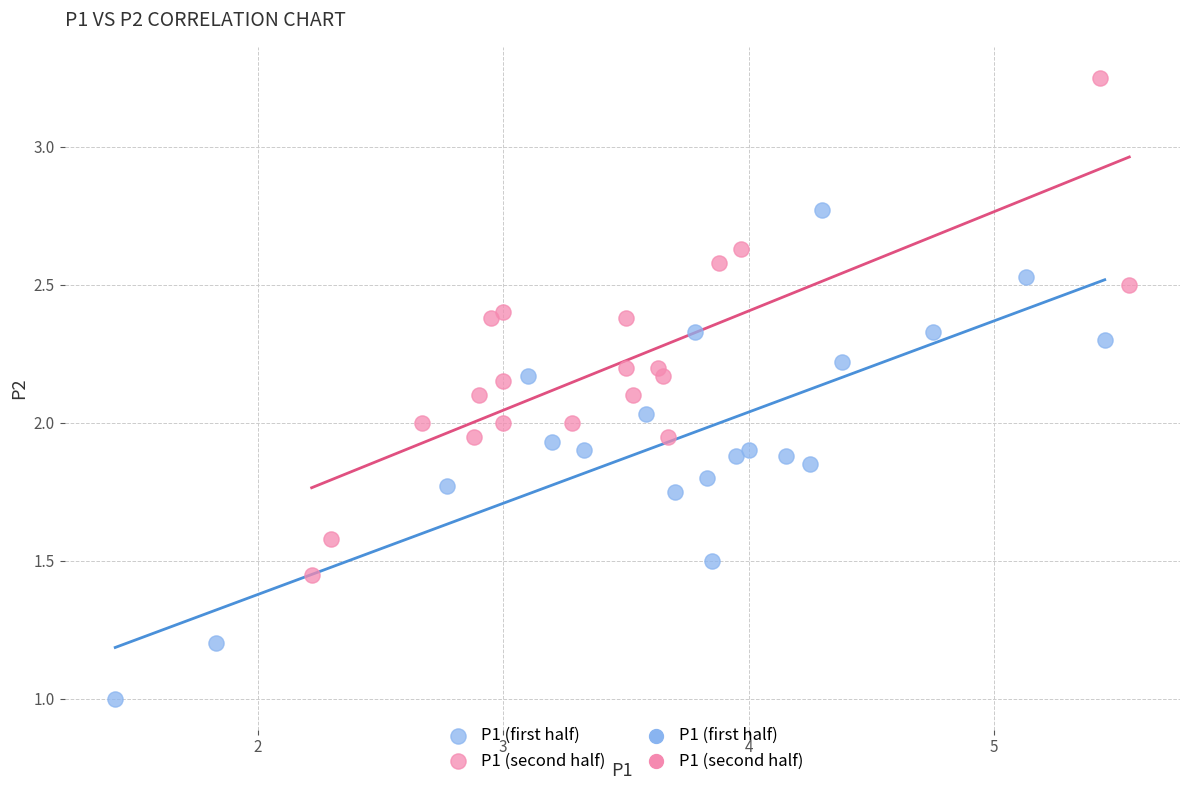

Which series has the widest spread of Y values?

P1 (second half)